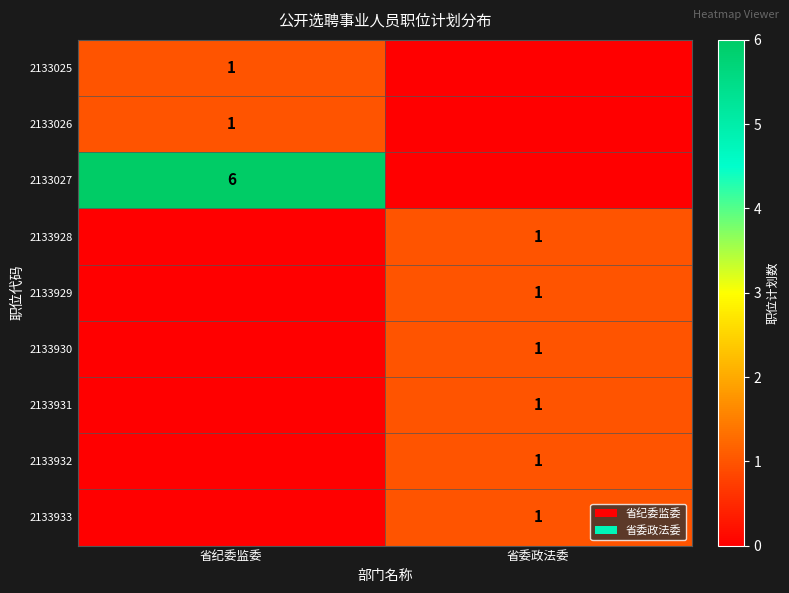

What is the maximum value shown in the chart?

6